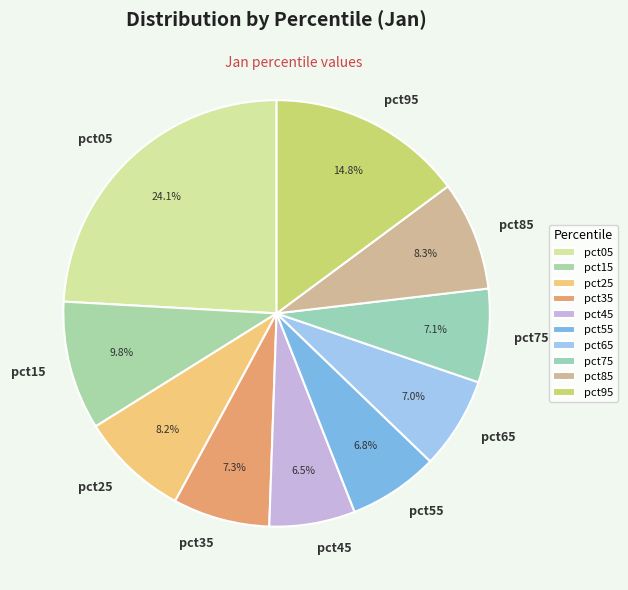

Is there any slice that represents more than half of the pie?

No